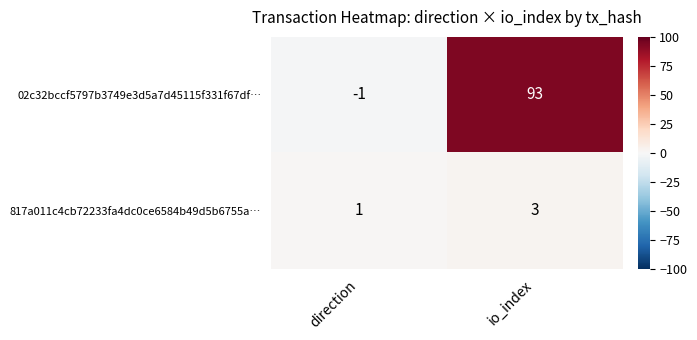

Which series has the widest spread of values?

02c32bccf5797b3749e3d5a7d45115f331f67df…